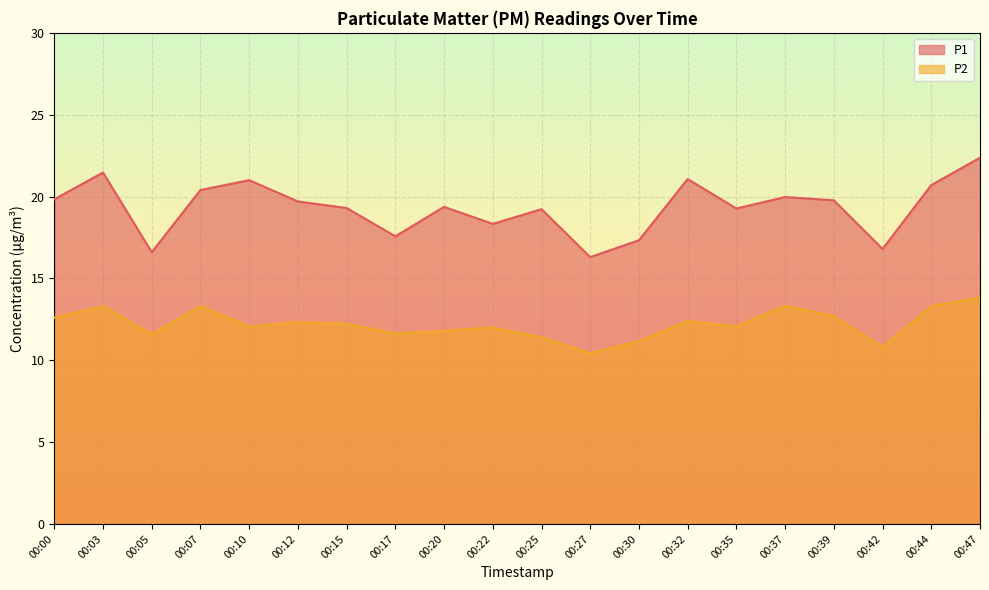

Which label corresponds to the largest value in the chart?

00:47